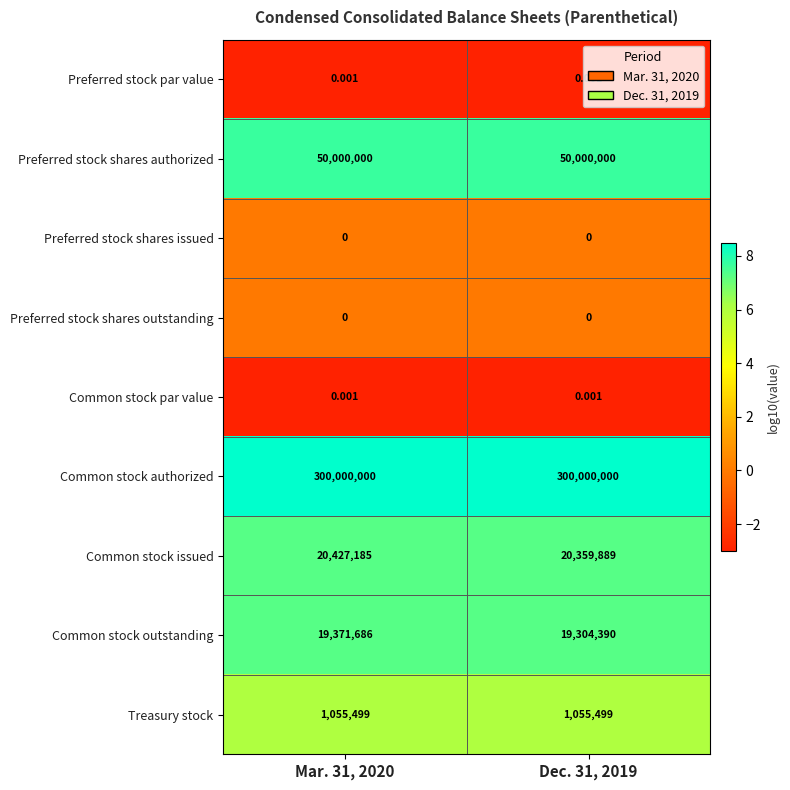

What is the spread (max minus min) of values at Dec. 31, 2019?

300000000.0